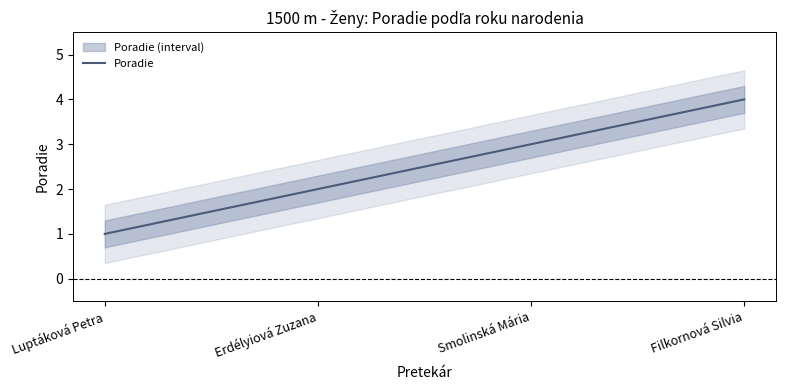

What is the value of the 4th point from the left?

4